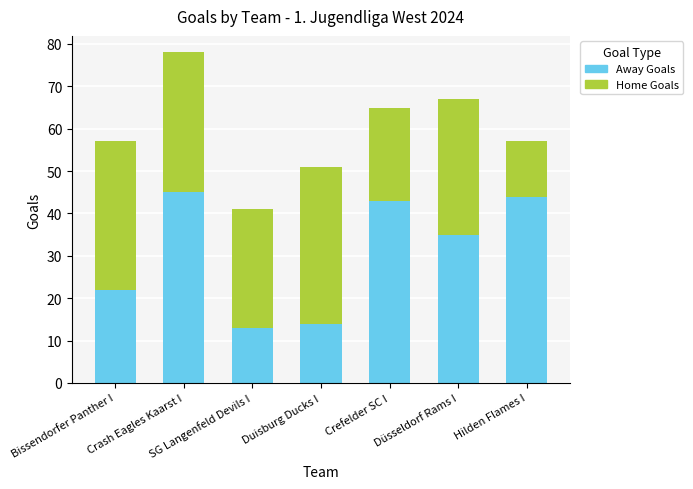

What is the sum of the Away Goals values at Hilden Flames I and Crefelder SC I?

87